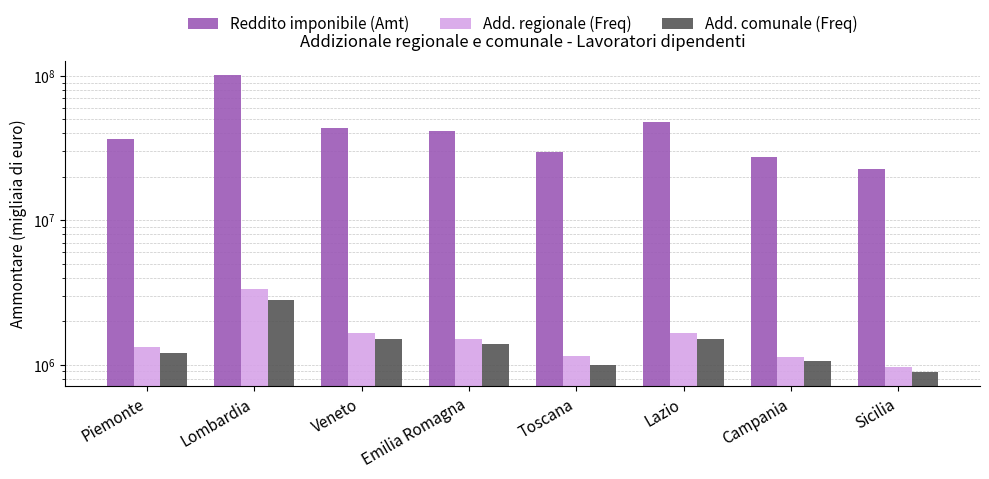

Reading right to left, list all the values displayed in this chart.

Reddito imponibile (Amt): Sicilia=22568390	Campania=27277783	Lazio=48343606	Toscana=29911363	Emilia Romagna=41838893	Veneto=43707811	Lombardia=100730561	Piemonte=36757412
Add. regionale (Freq): Sicilia=966449	Campania=1132546	Lazio=1658566	Toscana=1150823	Emilia Romagna=1515886	Veneto=1645525	Lombardia=3319213	Piemonte=1328435
Add. comunale (Freq): Sicilia=894801	Campania=1060756	Lazio=1504200	Toscana=991125	Emilia Romagna=1383960	Veneto=1496394	Lombardia=2794602	Piemonte=1212601